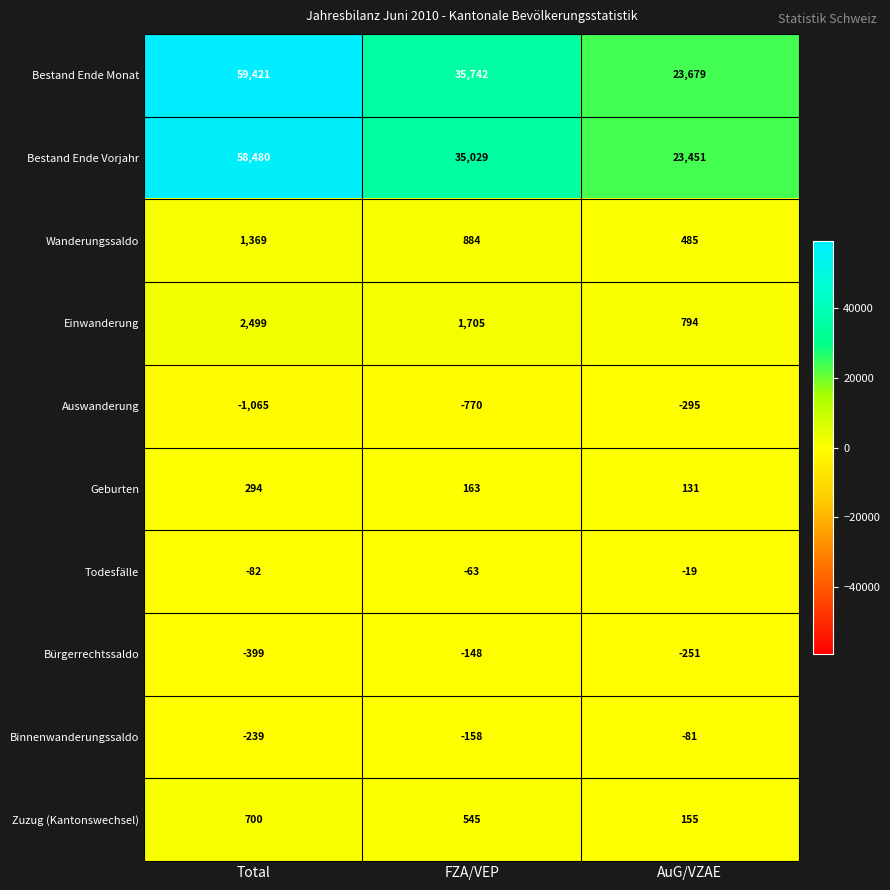

What is the spread (max minus min) of values at FZA/VEP?

36512